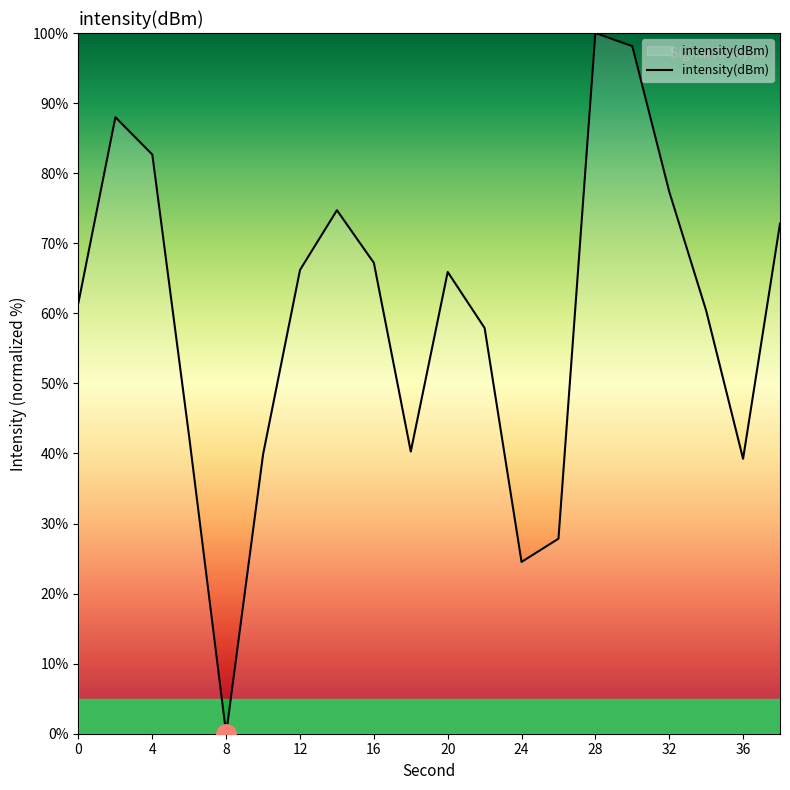

What is the difference between the maximum and minimum values?

100.0